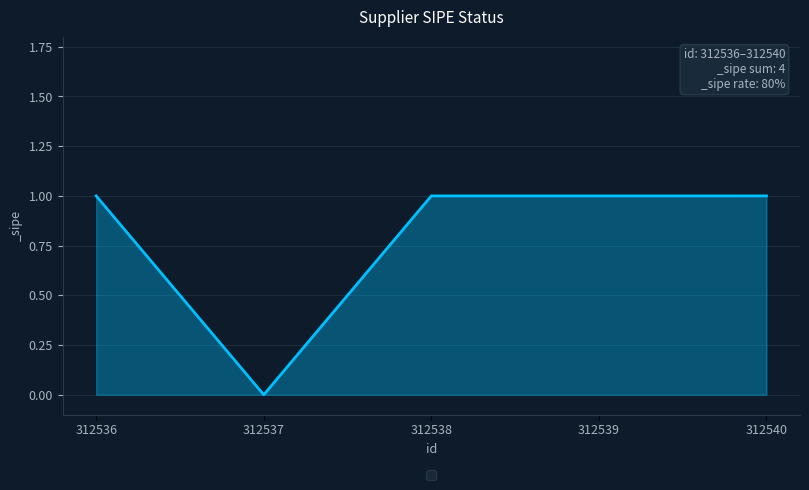

Is it true that the value at 312538 is 1?

True